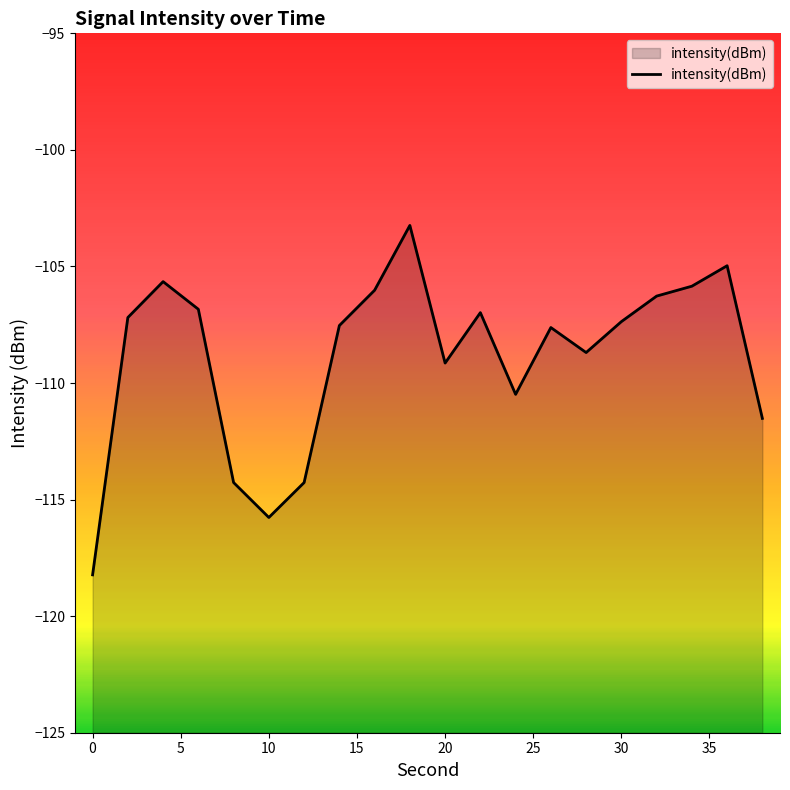

How many points are higher than both their immediate neighbors (excluding endpoints)?

5